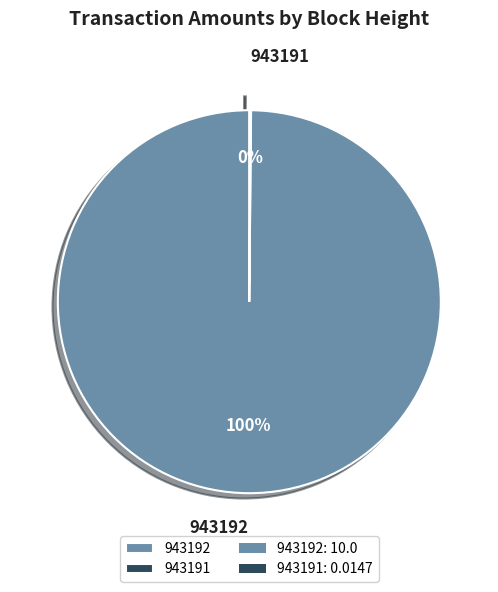

The 943192 slice represents 95% of the pie. True or false?

False